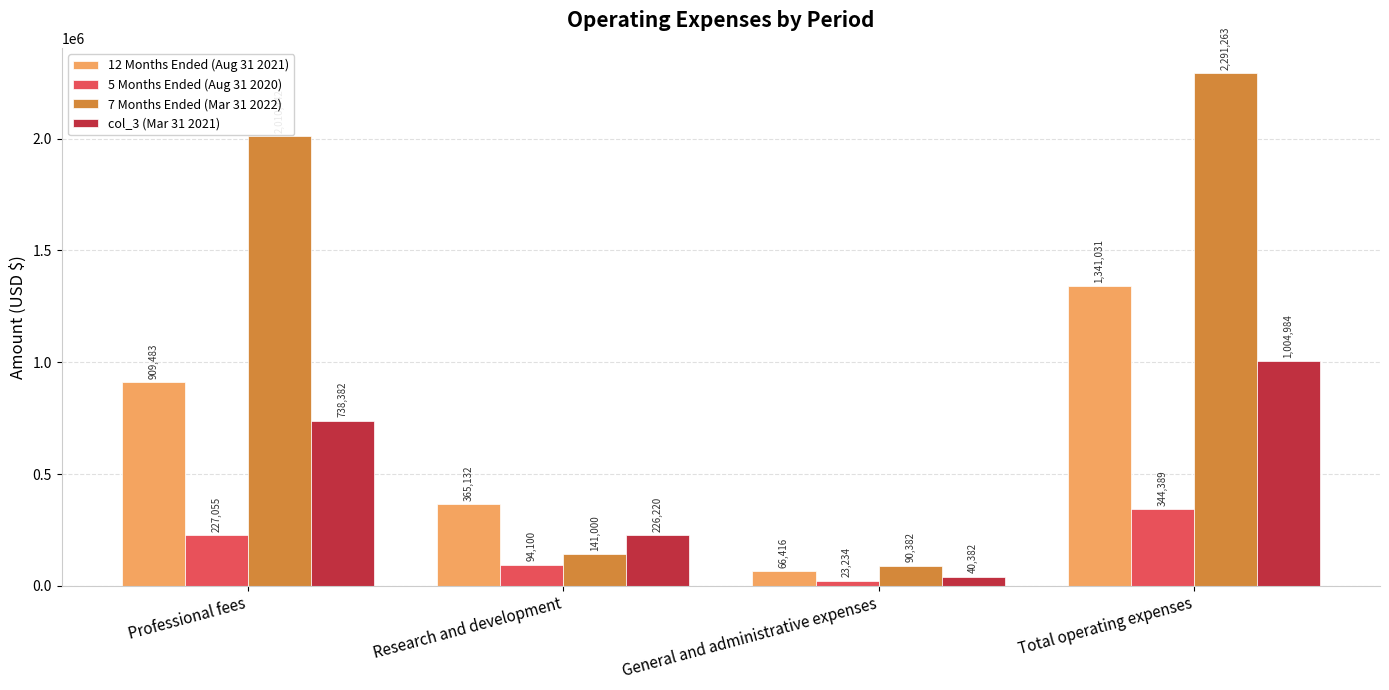

Rank the series at Professional fees from lowest to highest value.

5 Months Ended (Aug 31 2020), col_3 (Mar 31 2021), 12 Months Ended (Aug 31 2021), 7 Months Ended (Mar 31 2022)